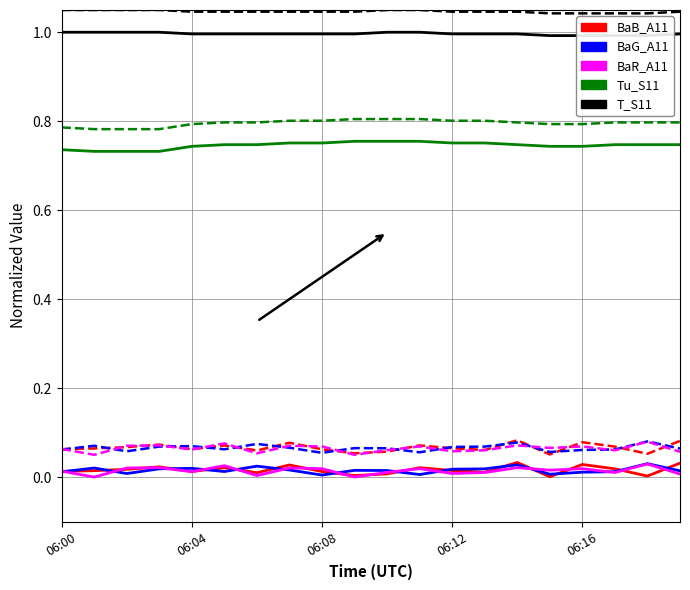

How many interior local valleys does the BaG_A11 series have?

5